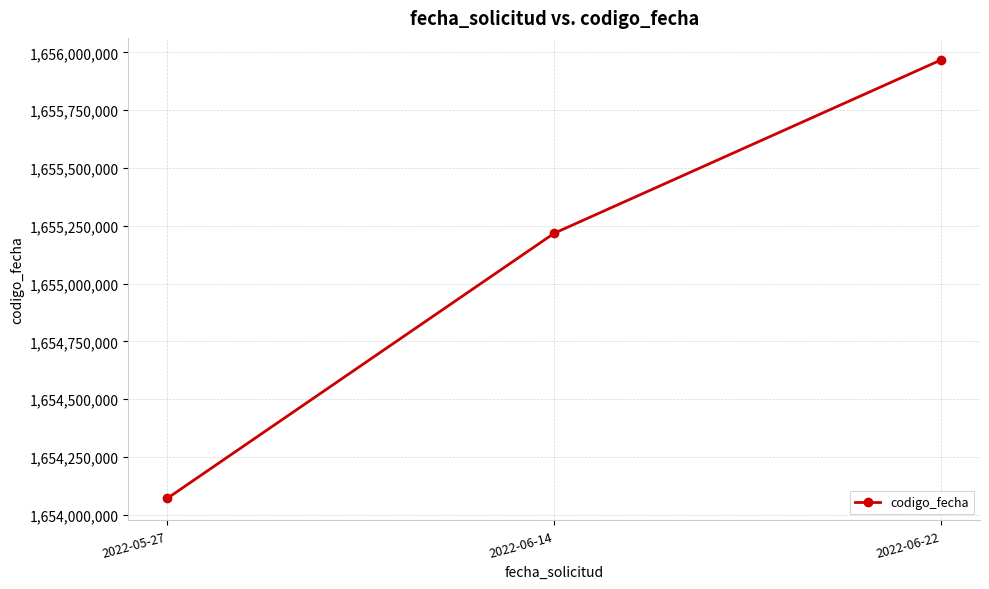

Does the chart display data point markers on the line(s)?

Yes